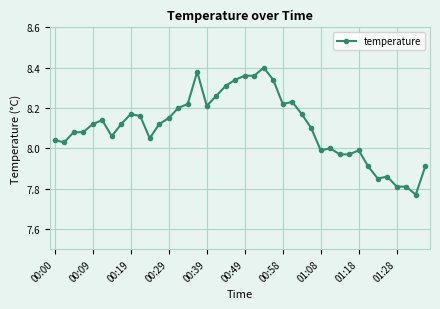

True or false: there are more than 1 points higher than both neighbors.

True